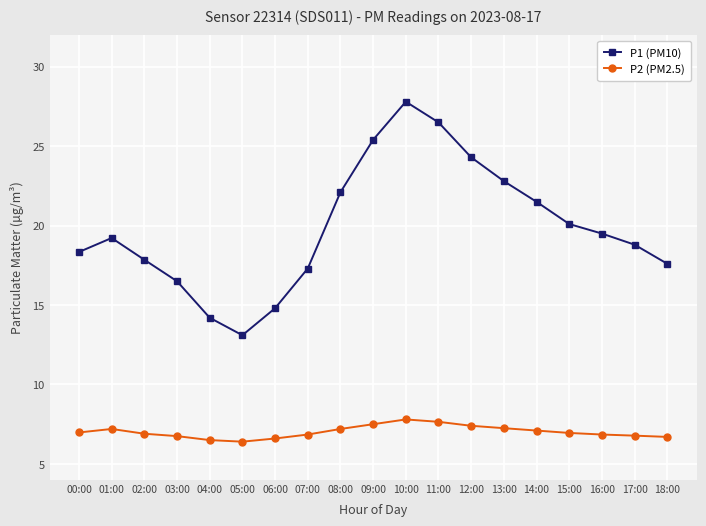

Rank the series by their average value, from lowest to highest.

P2 (PM2.5), P1 (PM10)